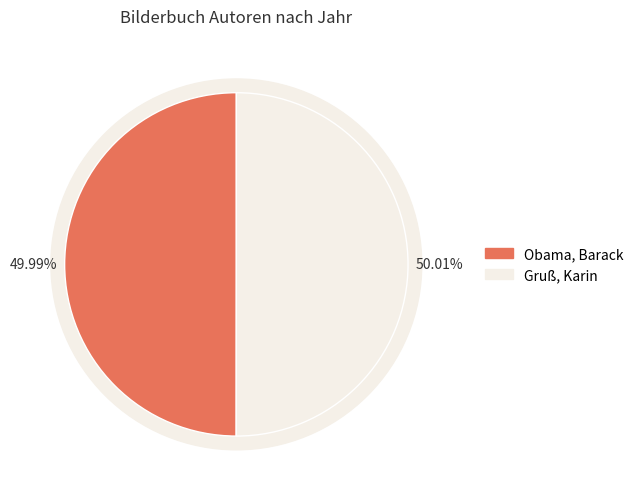

What is the majority slice?

Gruß, Karin